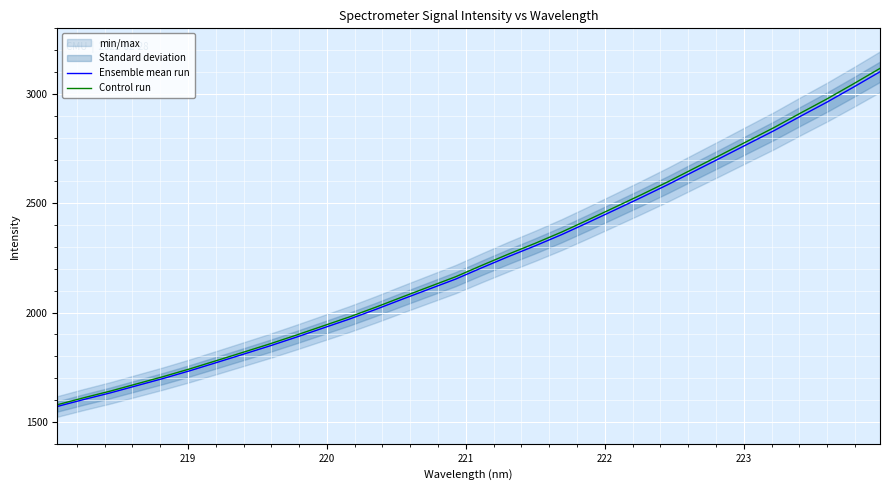

What is the difference between the second highest and second lowest values in the Ensemble mean run series?

1428.4